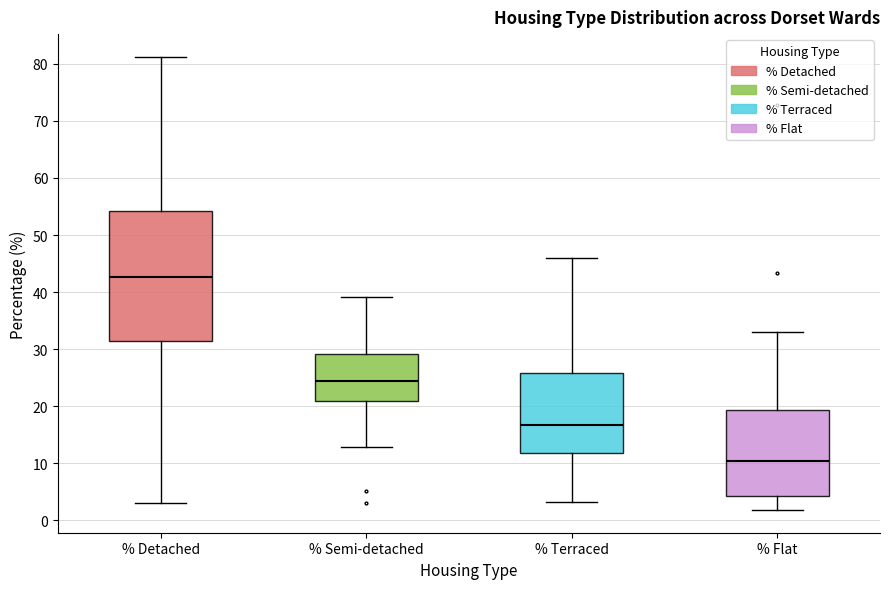

Where is the upper edge of the box for % Semi-detached on the y-axis? The values are not printed on the chart, so give them approximately, as read against the axis.

29